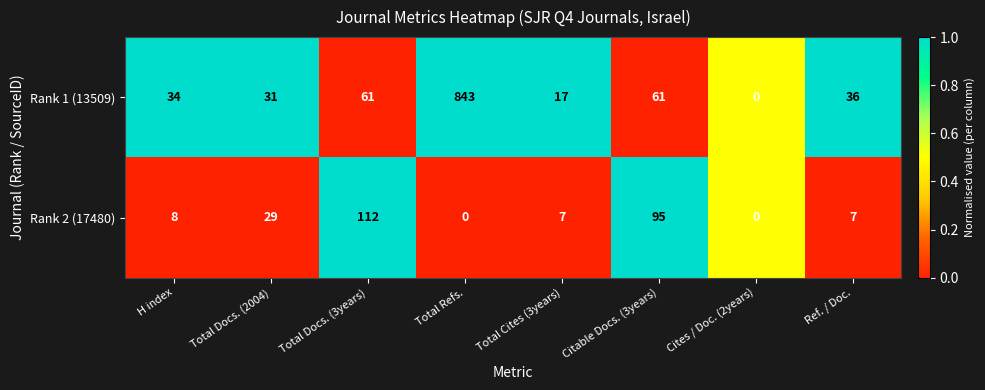

Which category has the lowest value in the Rank 1 (13509) series?

Cites / Doc. (2years)